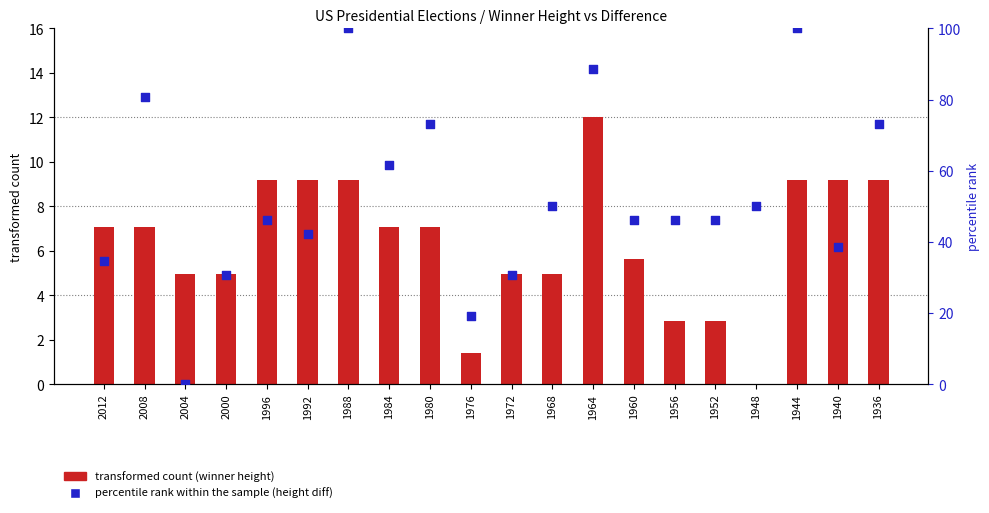

Which series has the largest Y range (max minus min)?

percentile rank within the sample (height diff)